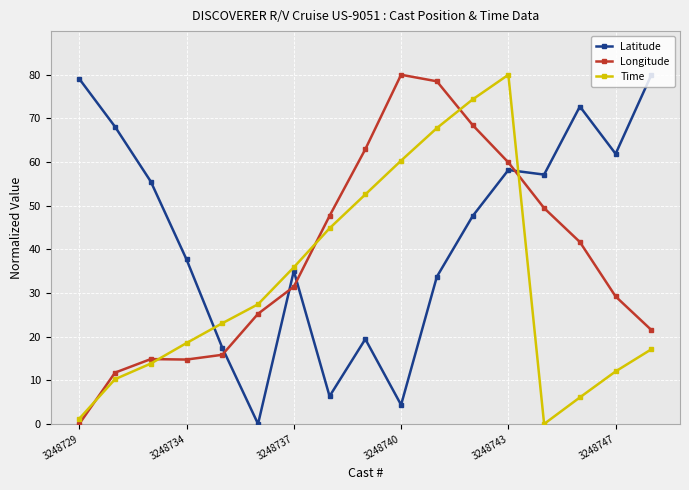

How many distinct data groups are displayed?

3